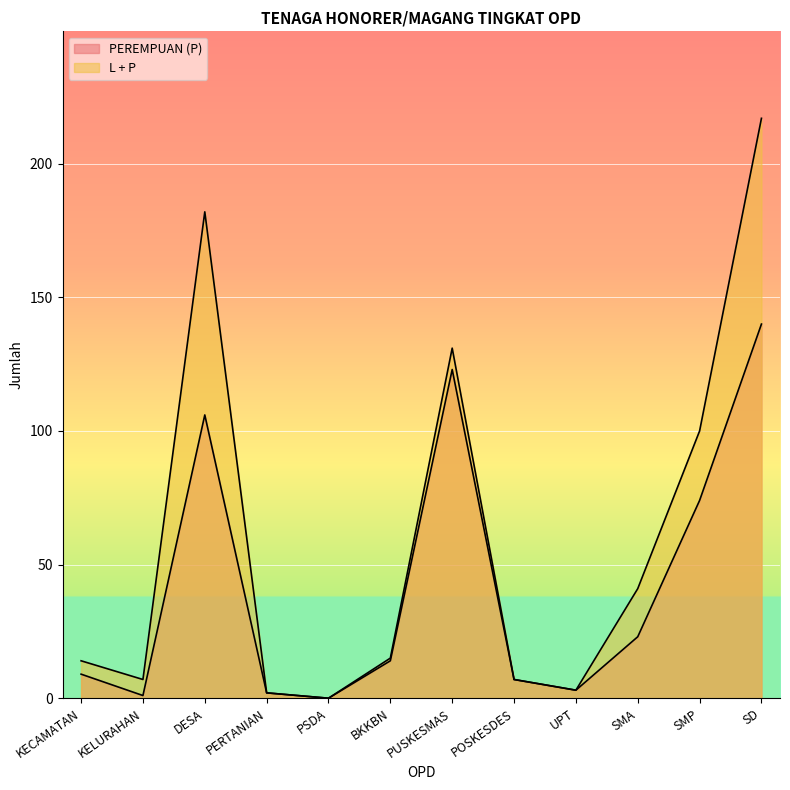

What is the sum of the PEREMPUAN (P) values at SMP and PUSKESMAS?

197